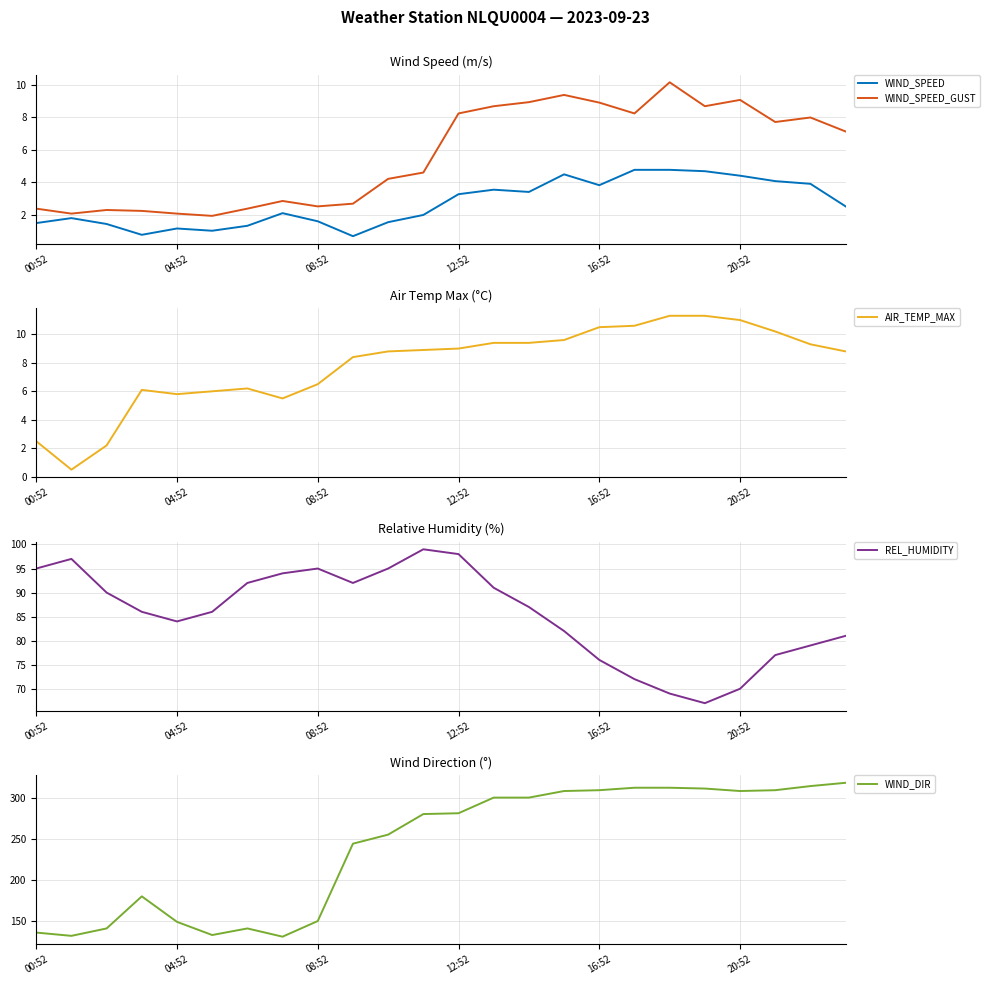

Which series has the largest range (max minus min)?

WIND_DIR